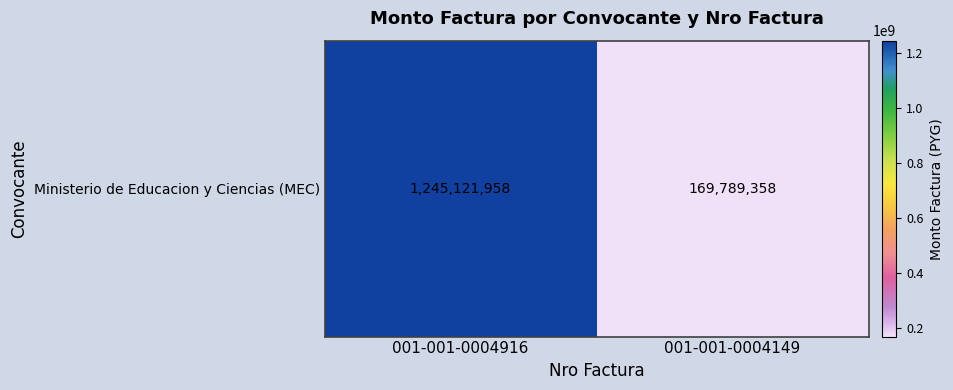

What is the maximum value shown in the chart?

1245121958